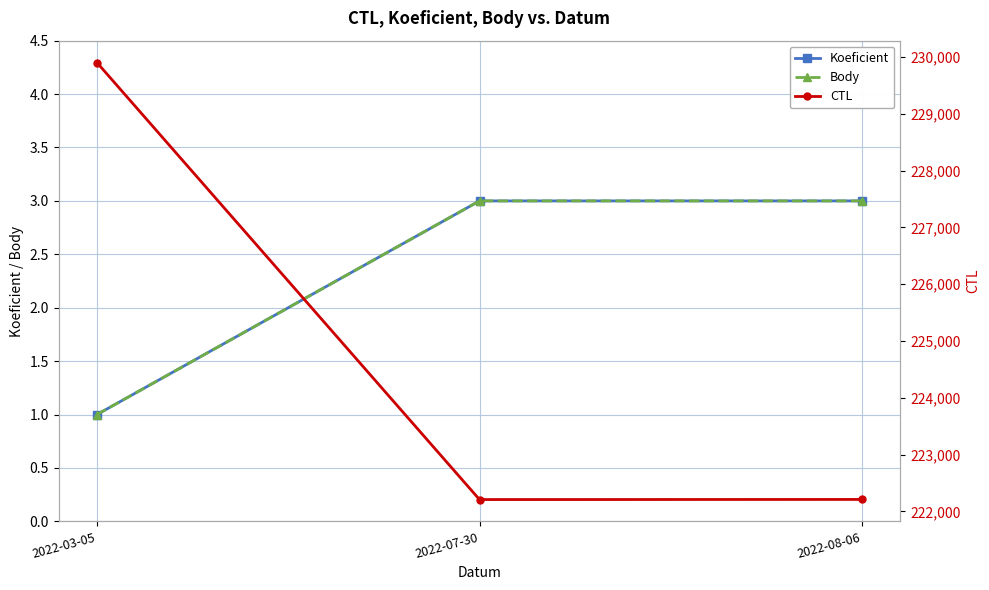

What is the sum of the CTL values at 2022-03-05 and 2022-08-06?

452113